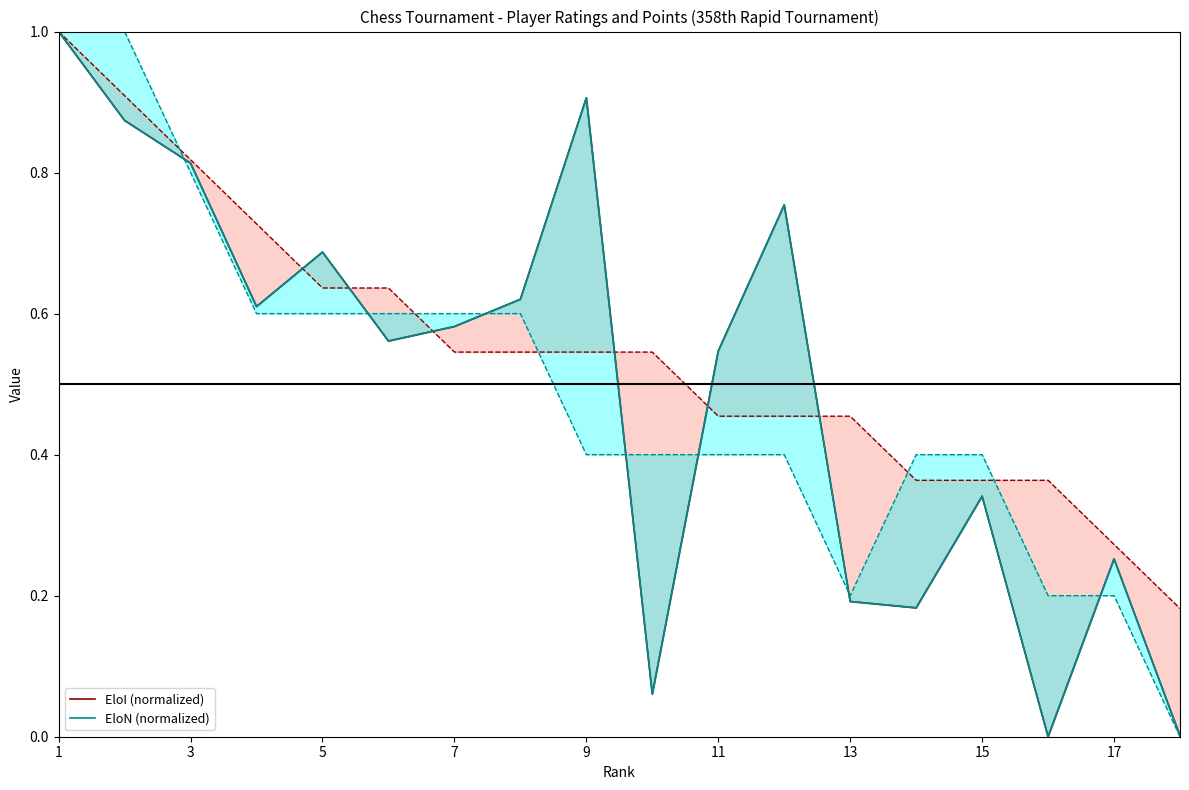

How many lines are shown in the chart?

2